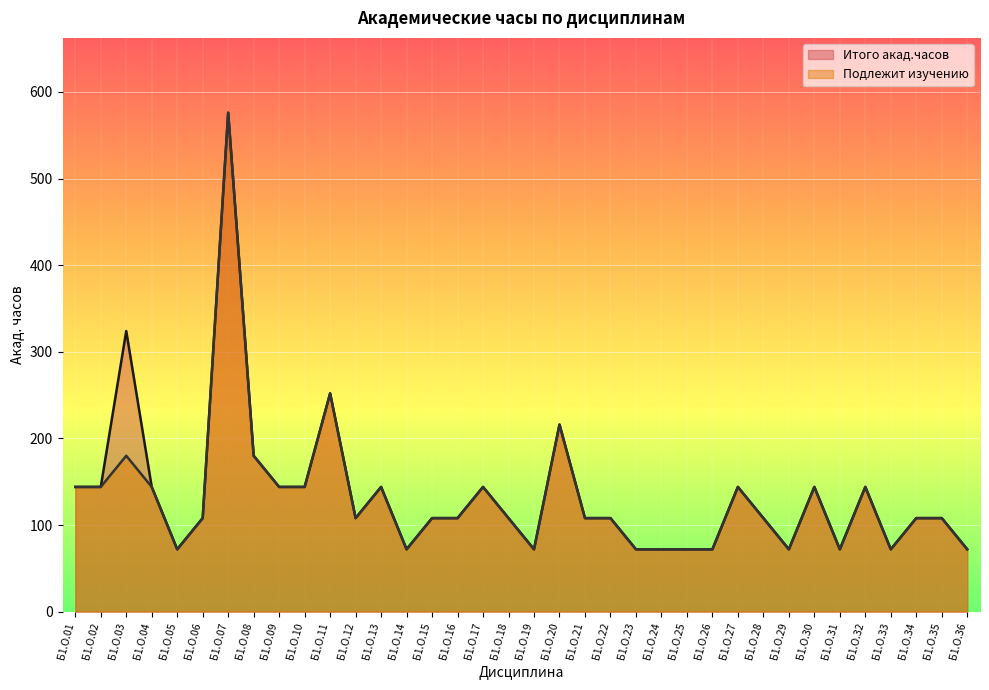

At which category does Итого акад.часов reach its first local valley?

Б1.О.05